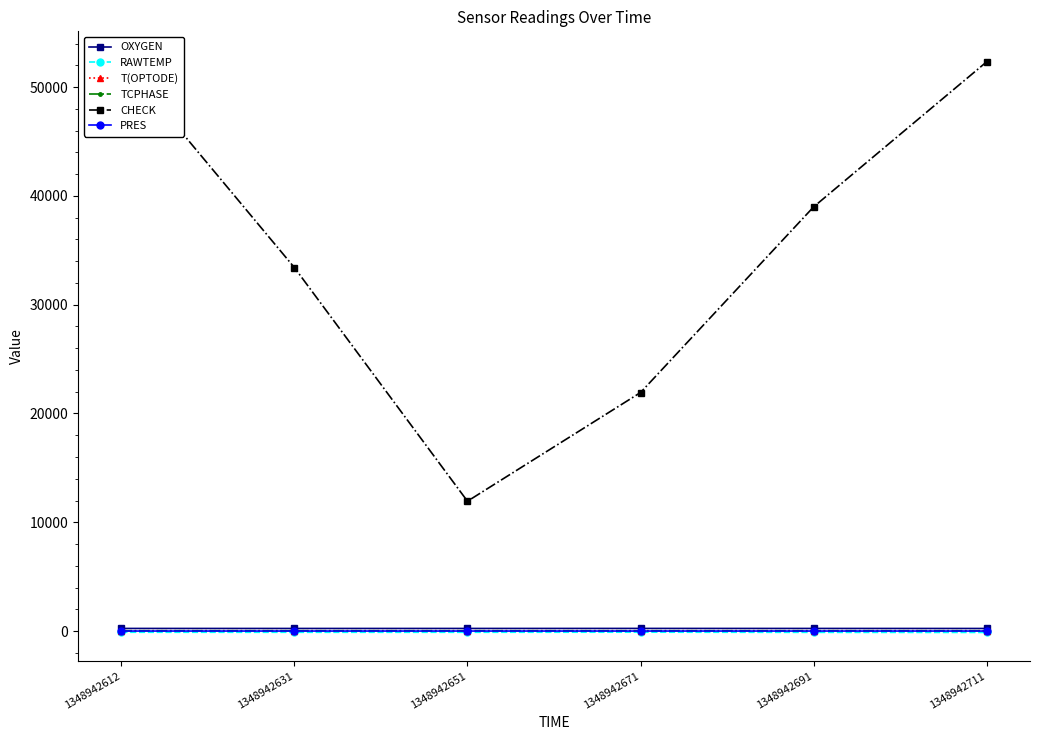

Reading left to right, transcribe all the data shown in this chart.

OXYGEN: 238.4	236.2	237.4	240.3	237.6	235.2
RAWTEMP: -112.3	-115.7	-114.7	-106.0	-121.5	-128.9
T(OPTODE): 26.7	26.9	26.8	26.5	27.0	27.3
TCPHASE: 27.8	27.8	27.8	27.8	27.7	27.7
CHECK: 52500.0	33414.0	11936.0	21927.0	38995.0	52334.0
PRES: -0.2	-0.2	-0.2	-0.2	-0.2	-0.2